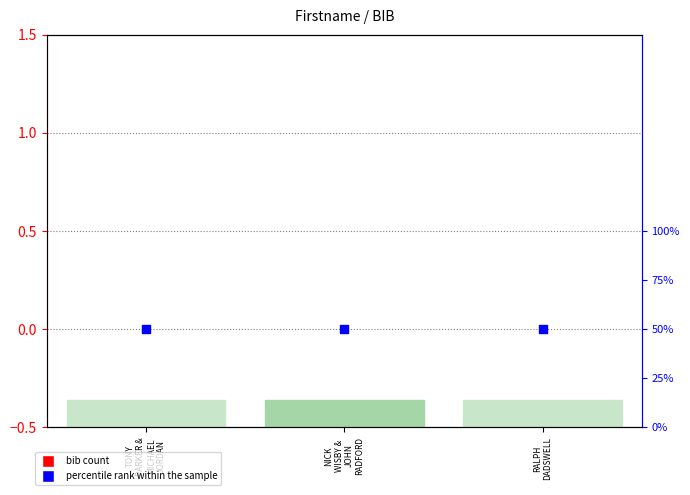

What is the total value across all series at TONY
PARKER &
MICHAEL
JORDAN?

50